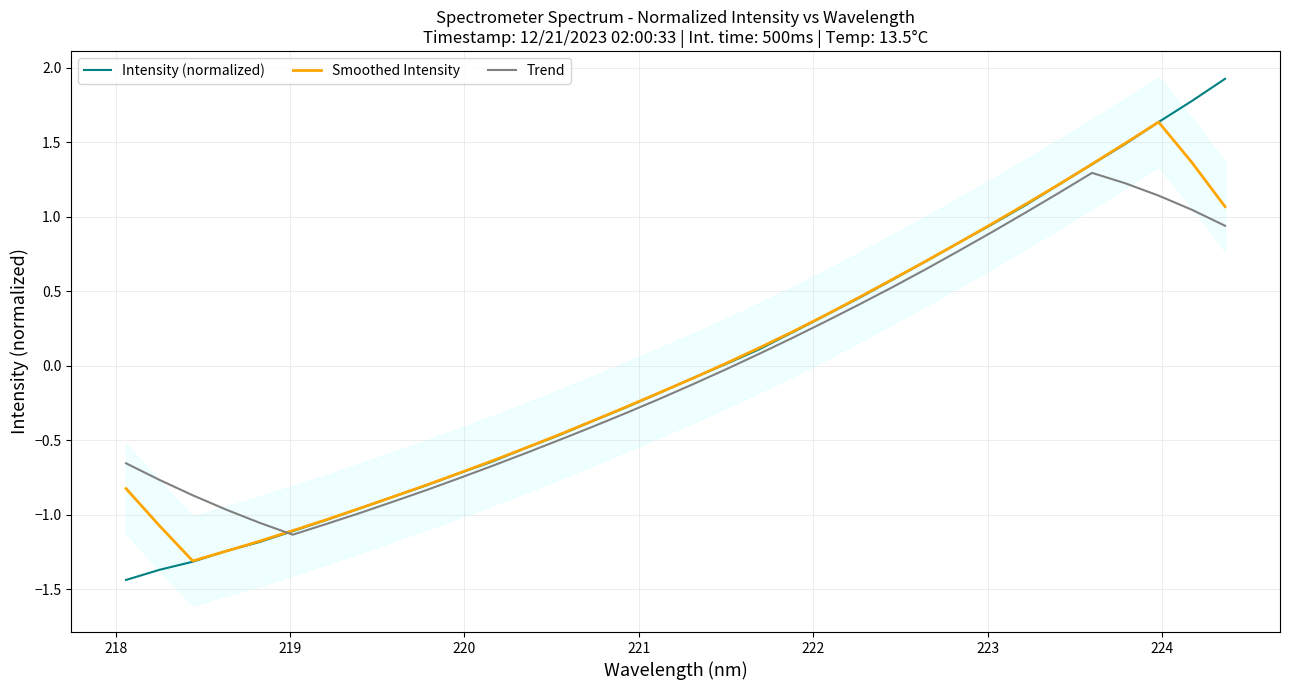

How many values in the Trend series exceed 0?

15